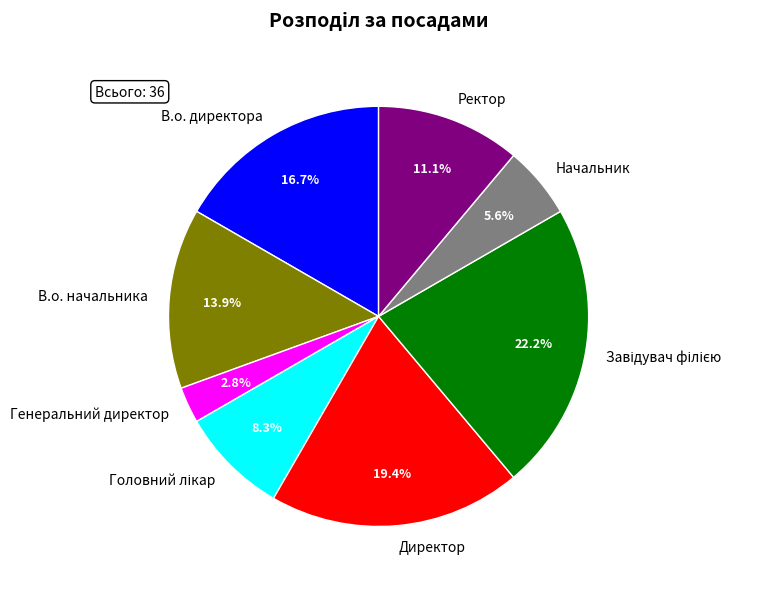

What is the smallest slice in the pie chart?

Генеральний директор